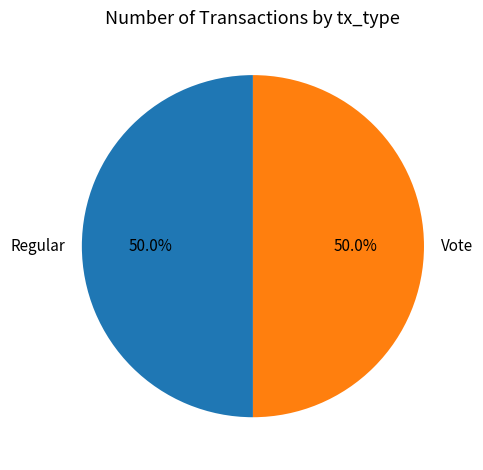

Do Regular and Vote together represent more than half of the pie?

Yes